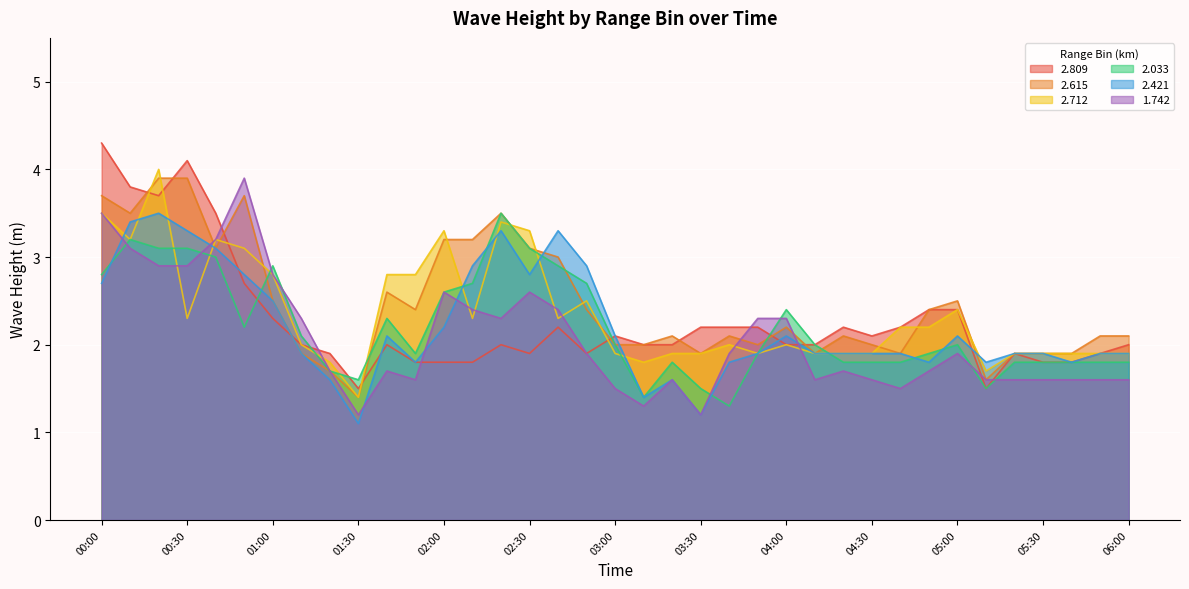

Is it true that 2.809 equals 2.0 at 04:10?

True